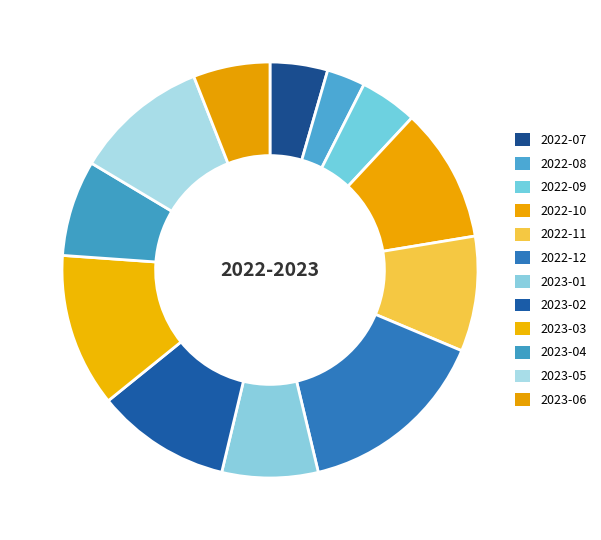

Which category has the biggest portion of the pie?

2022-12